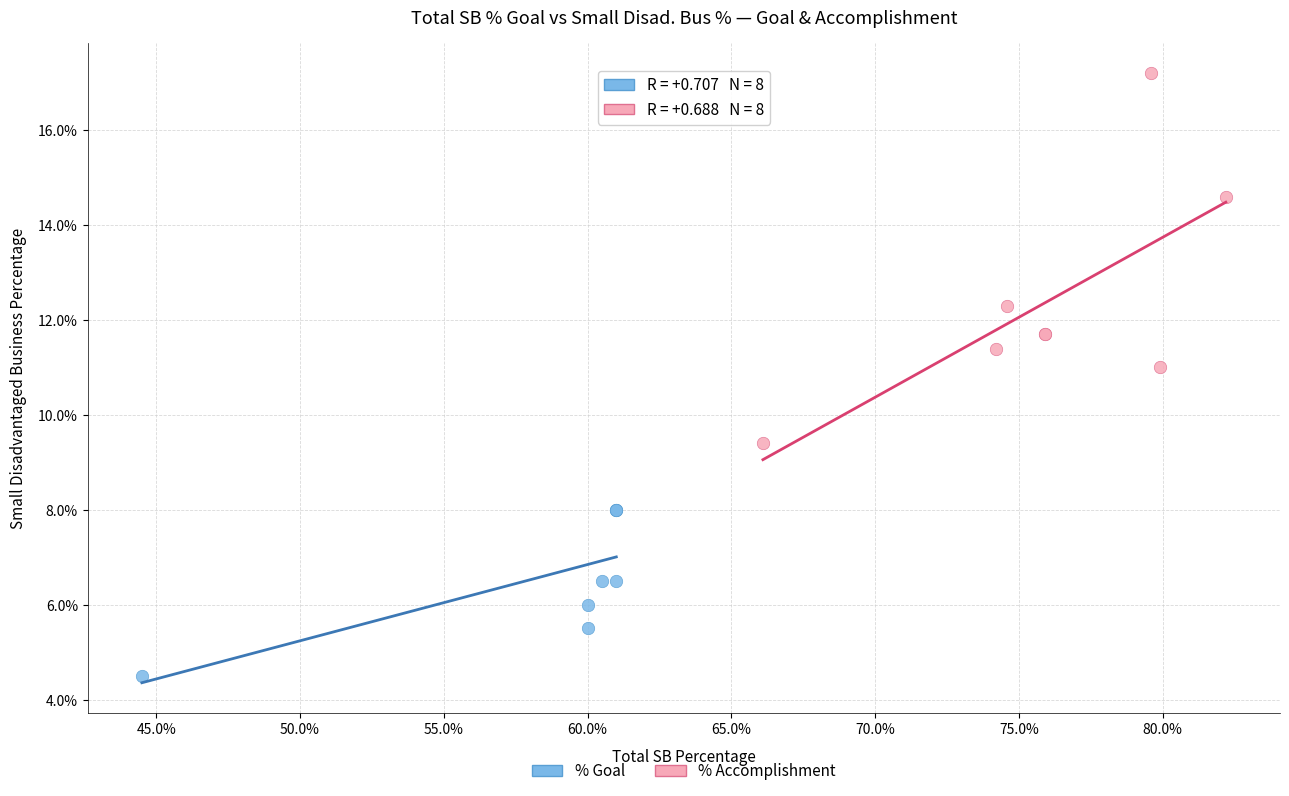

What are all the series names shown in the legend?

% Goal, % Accomplishment